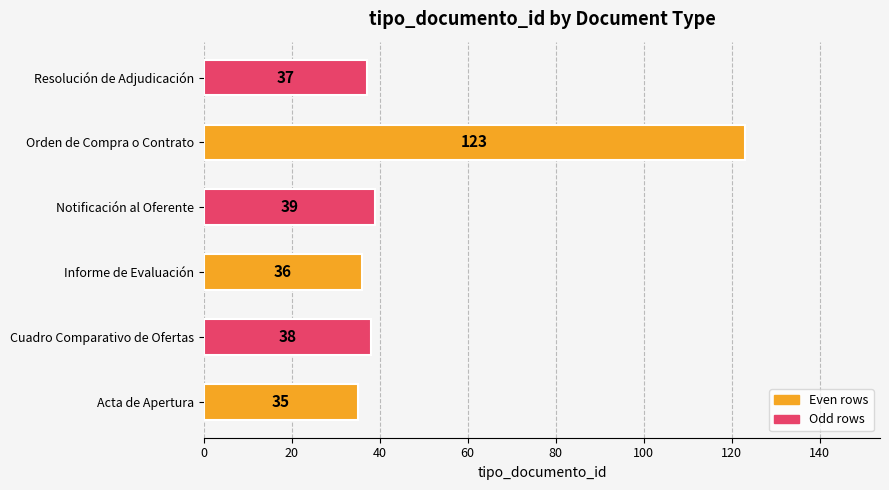

True or false: the data shows 37 at Resolución de Adjudicación.

True